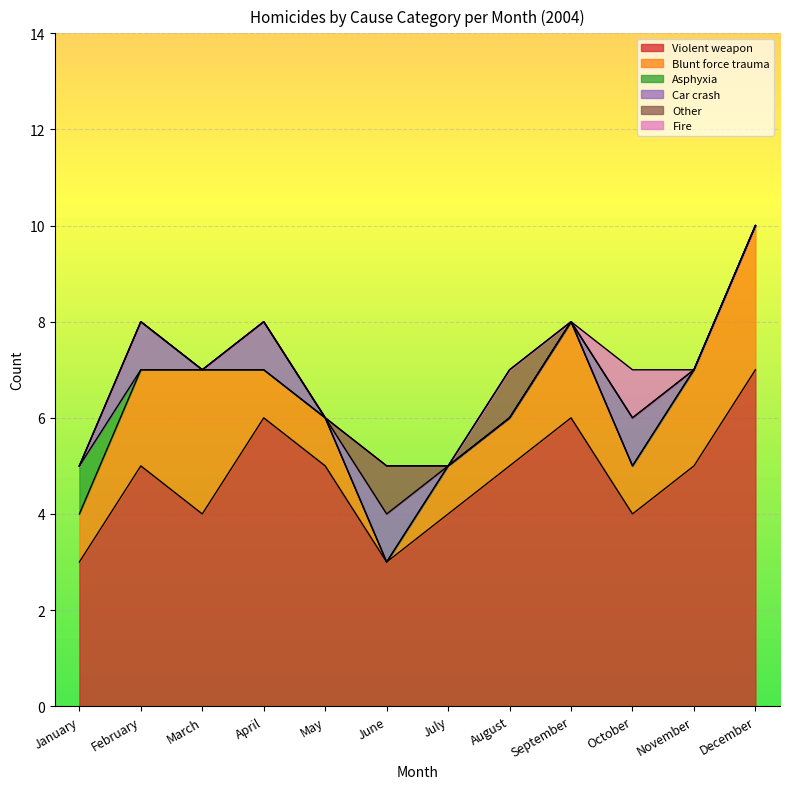

What is the spread (max minus min) of values at September?

6